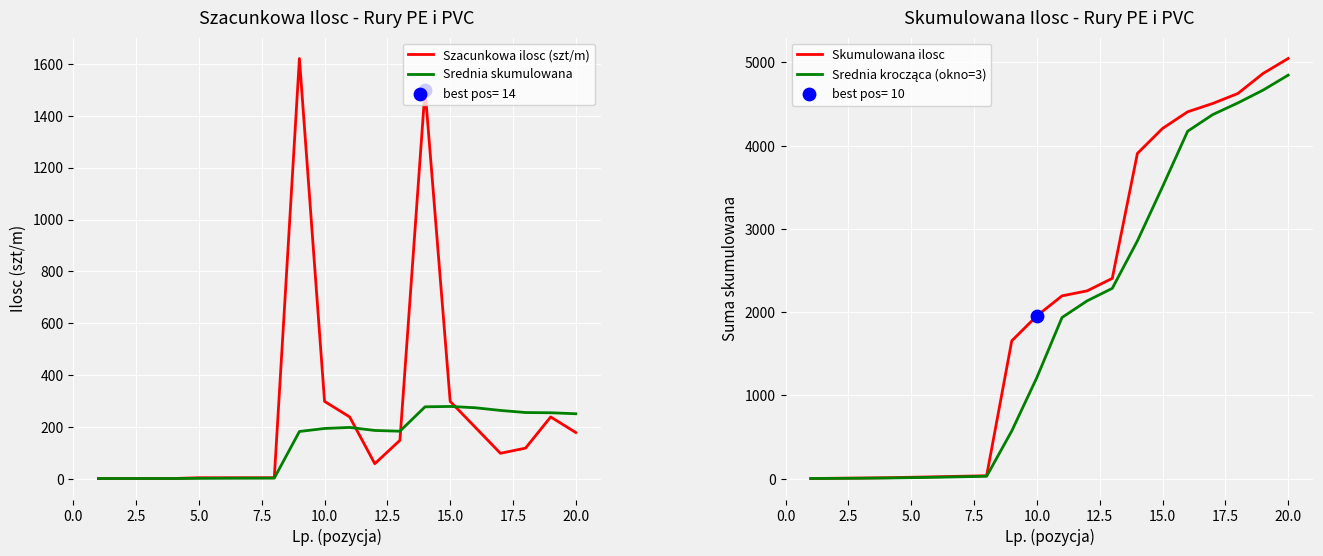

Which series contains the lowest Y value?

Szacunkowa ilosc (szt/m)